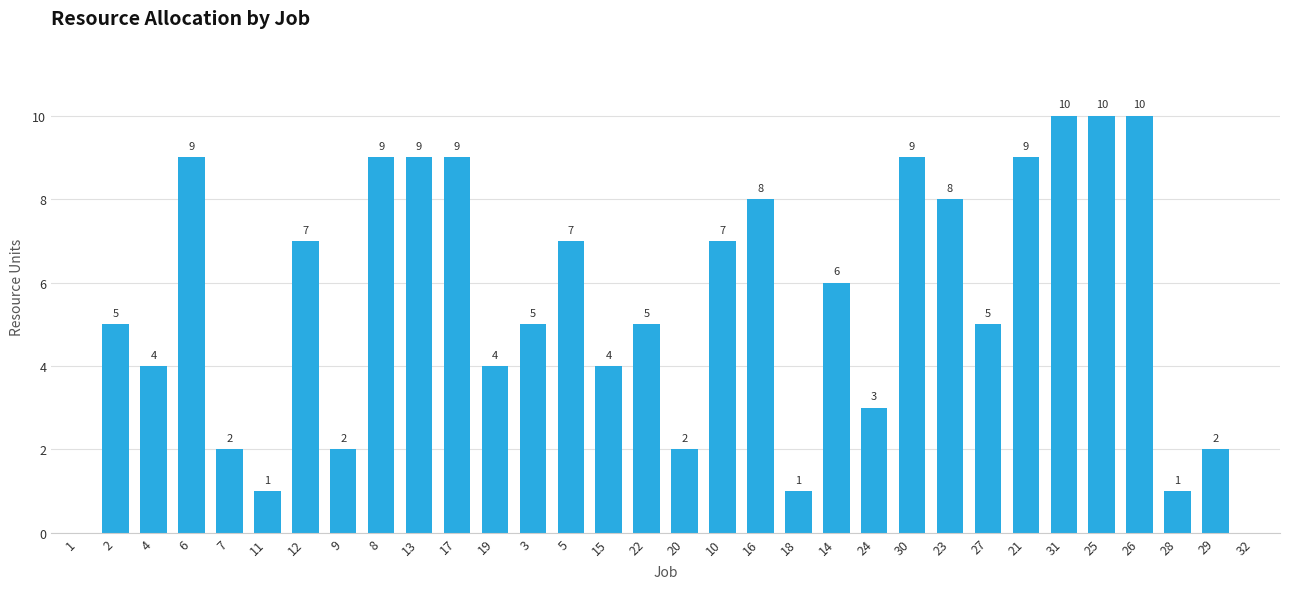

What is the sum of all values?

173